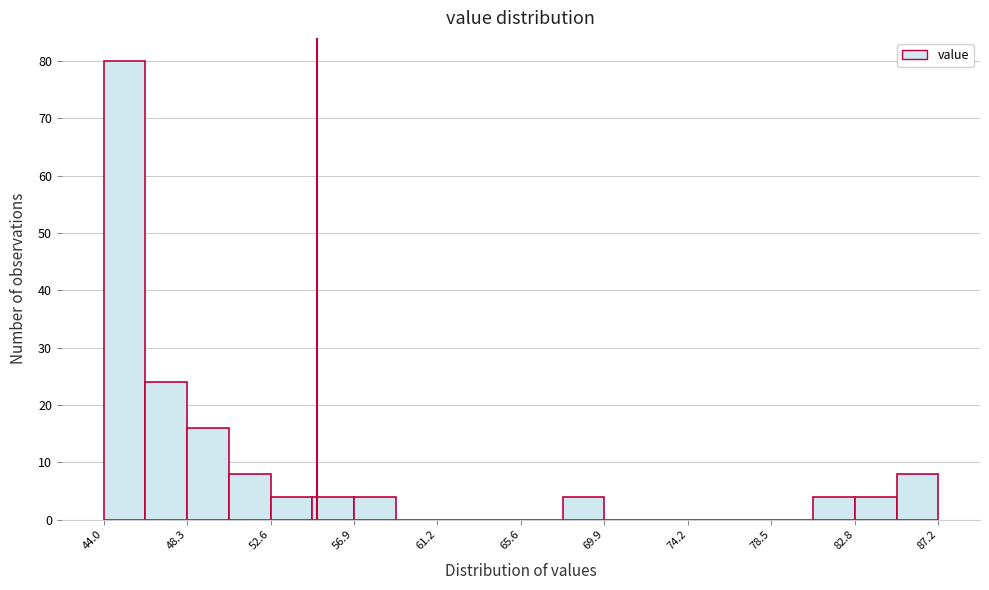

Reading left to right, transcribe this chart: for each bar, give the range it covers on the x-axis and its height. Neither the bar edges nor the heights are printed on the chart, so give them approximately, as read against the axes.

44.0 to 46.0: 80
46.0 to 48.5: 24
48.5 to 50.5: 16
50.5 to 52.5: 8
52.5 to 55.0: 4
55.0 to 57.0: 4
57.0 to 59.0: 4
59.0 to 61.0: 0
61.0 to 63.5: 0
63.5 to 65.5: 0
65.5 to 67.5: 0
67.5 to 70.0: 4
70.0 to 72.0: 0
72.0 to 74.0: 0
74.0 to 76.5: 0
76.5 to 78.5: 0
78.5 to 80.5: 0
80.5 to 83.0: 4
83.0 to 85.0: 4
85.0 to 87.0: 8